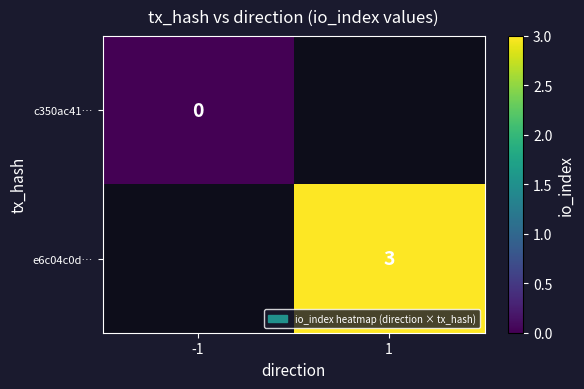

Rank the series by their maximum value, from lowest to highest.

c350ac41…, e6c04c0d…